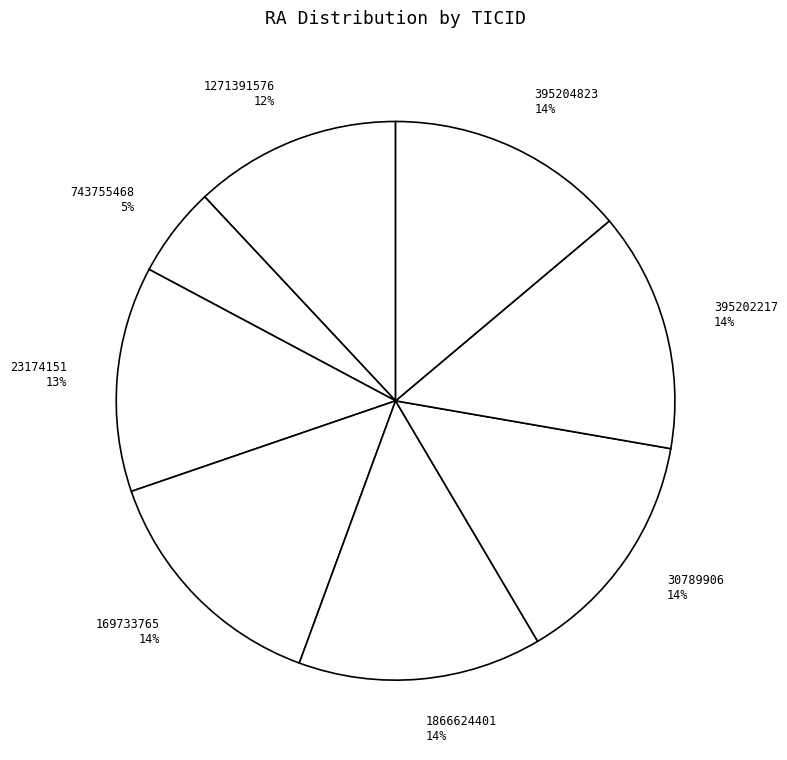

Which has a higher value, 30789906 14% or 743755468 5%?

30789906 14%